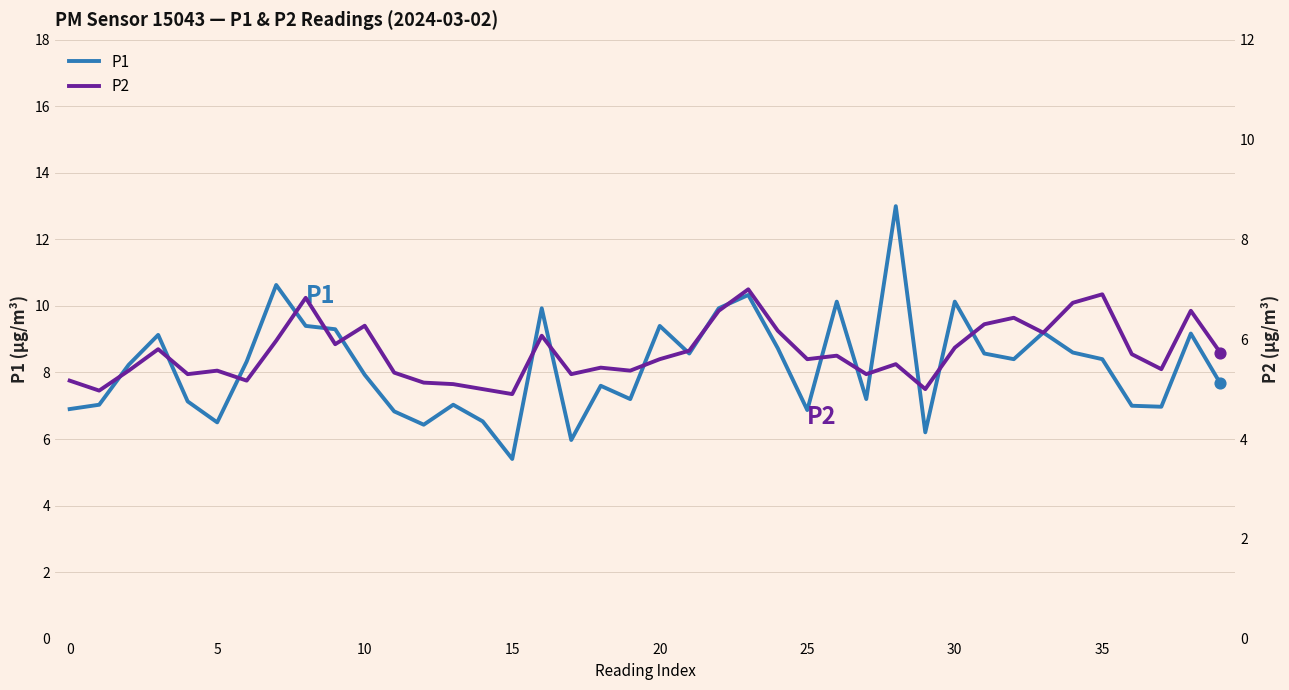

Which series contains the highest Y value?

P1